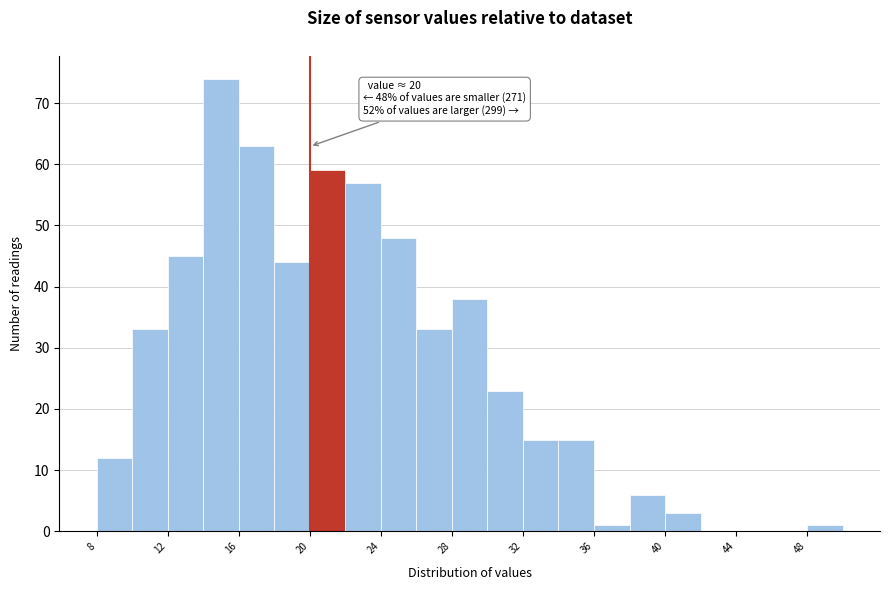

Which range on the x-axis has the tallest bar?

14 to 16